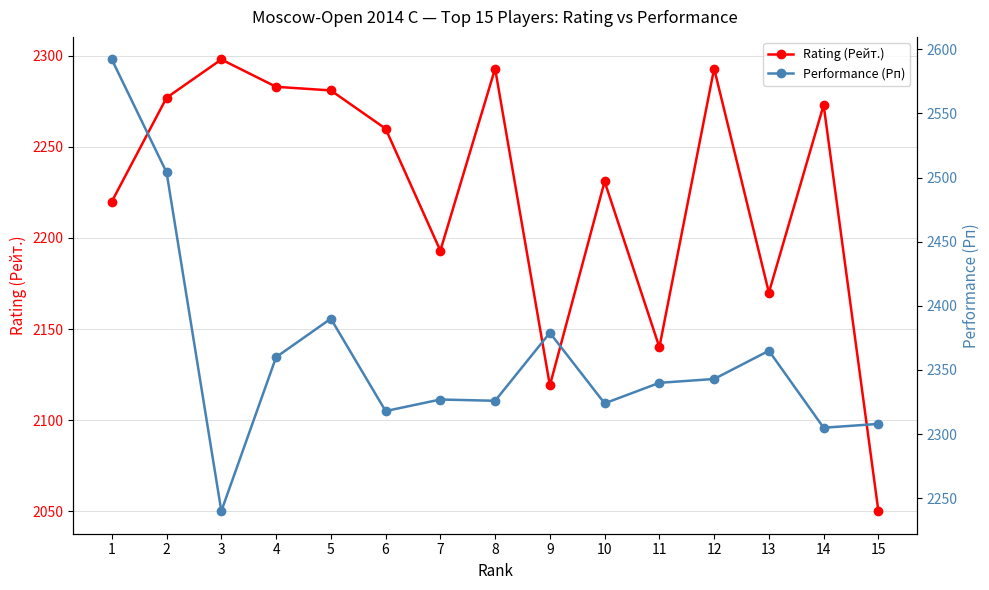

True or false: Performance (Рп) has more than 0 interior local peaks.

True